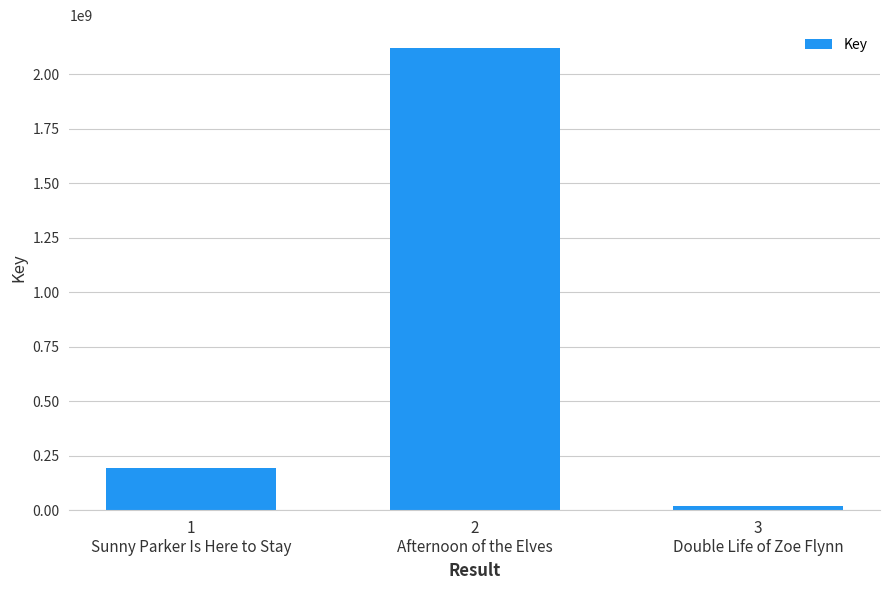

What is the change in value from 2
Afternoon of the Elves to 3
Double Life of Zoe Flynn?

-2100888311